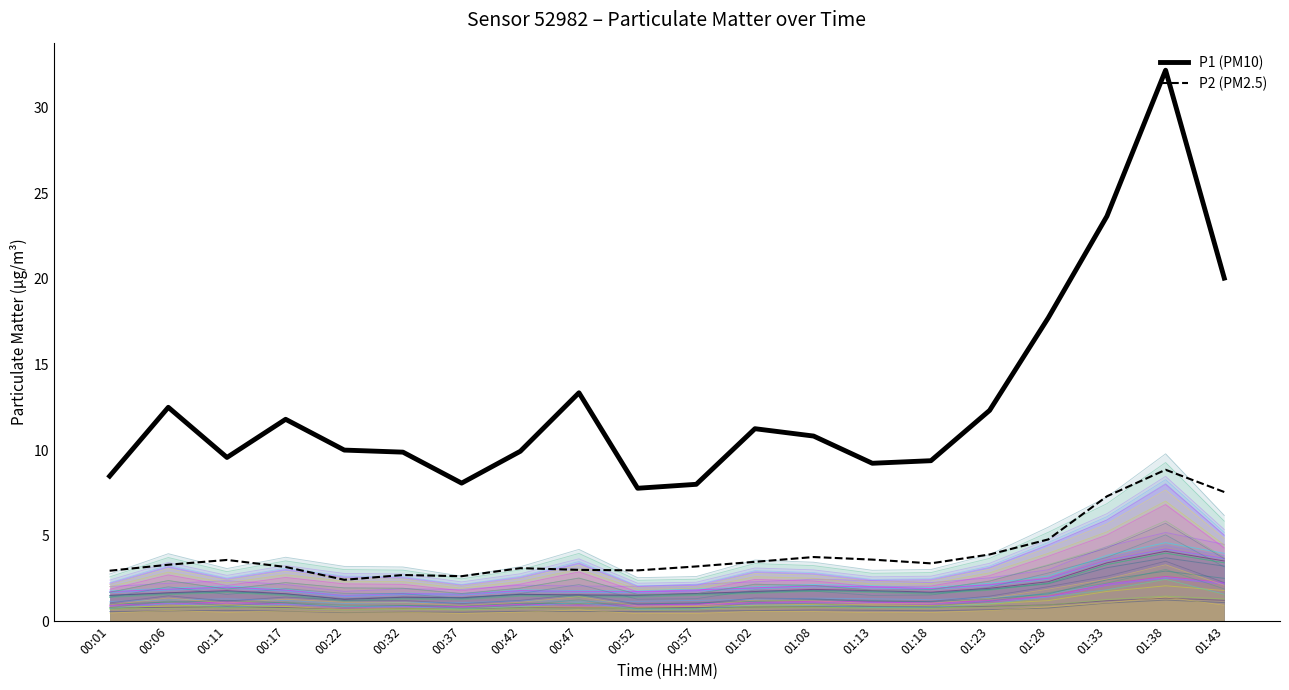

True or false: P1 (PM10) and P2 (PM2.5) cross at least once.

False